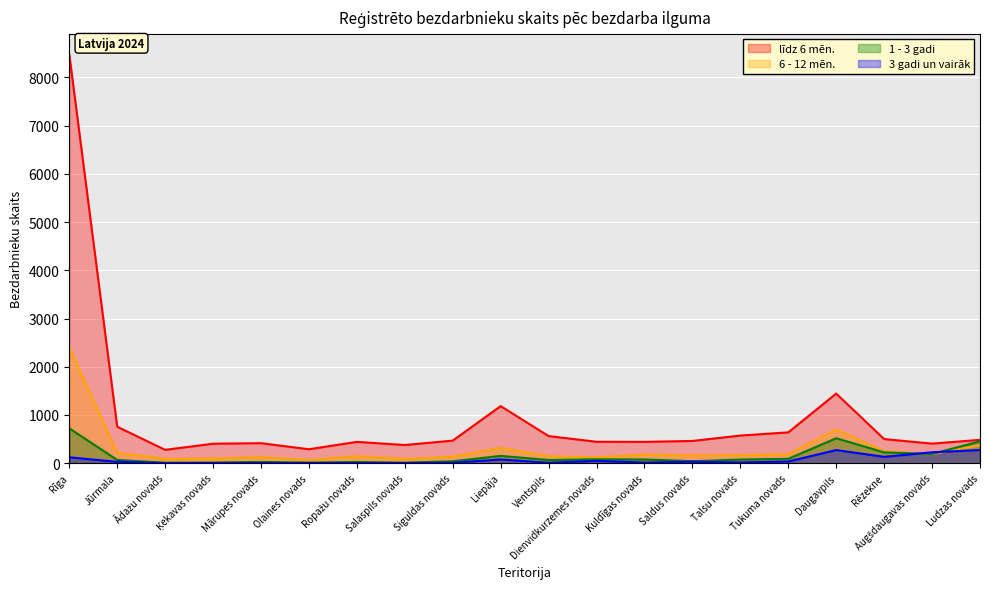

What is the spread (max minus min) of values at Ķekavas novads?

401